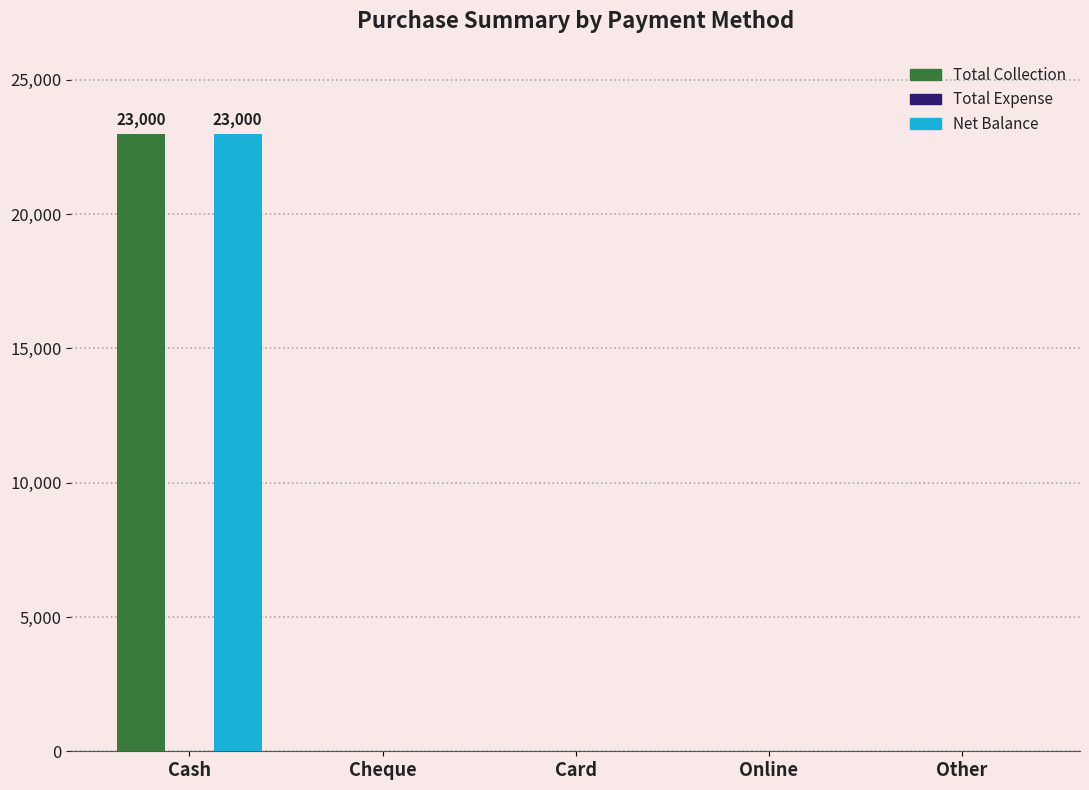

What is the approximate value of Total Collection at Cash?

23000